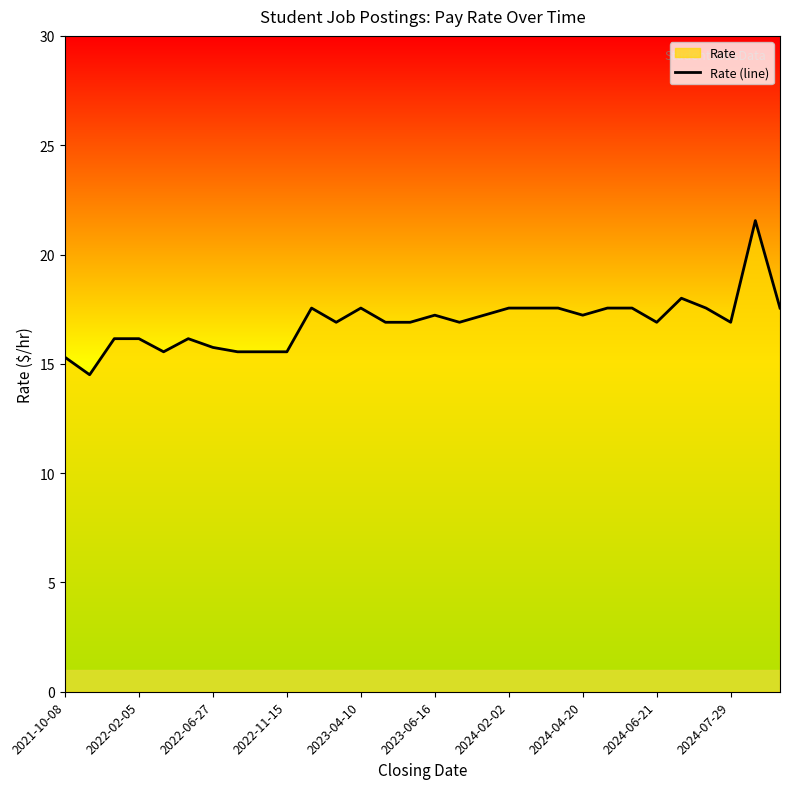

How many points are higher than both their immediate neighbors (excluding endpoints)?

6